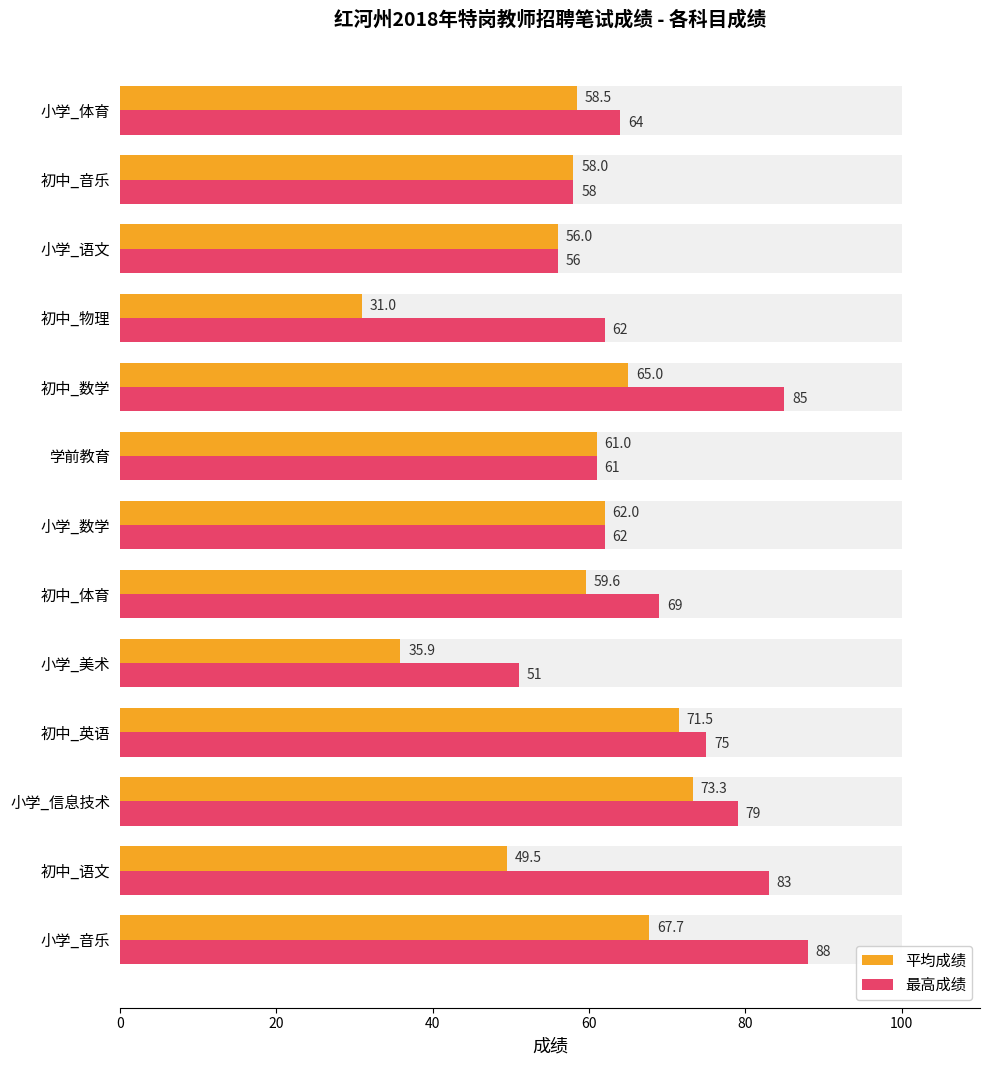

The value of 平均成绩 at 小学_音乐 is 30.0. True or false?

False